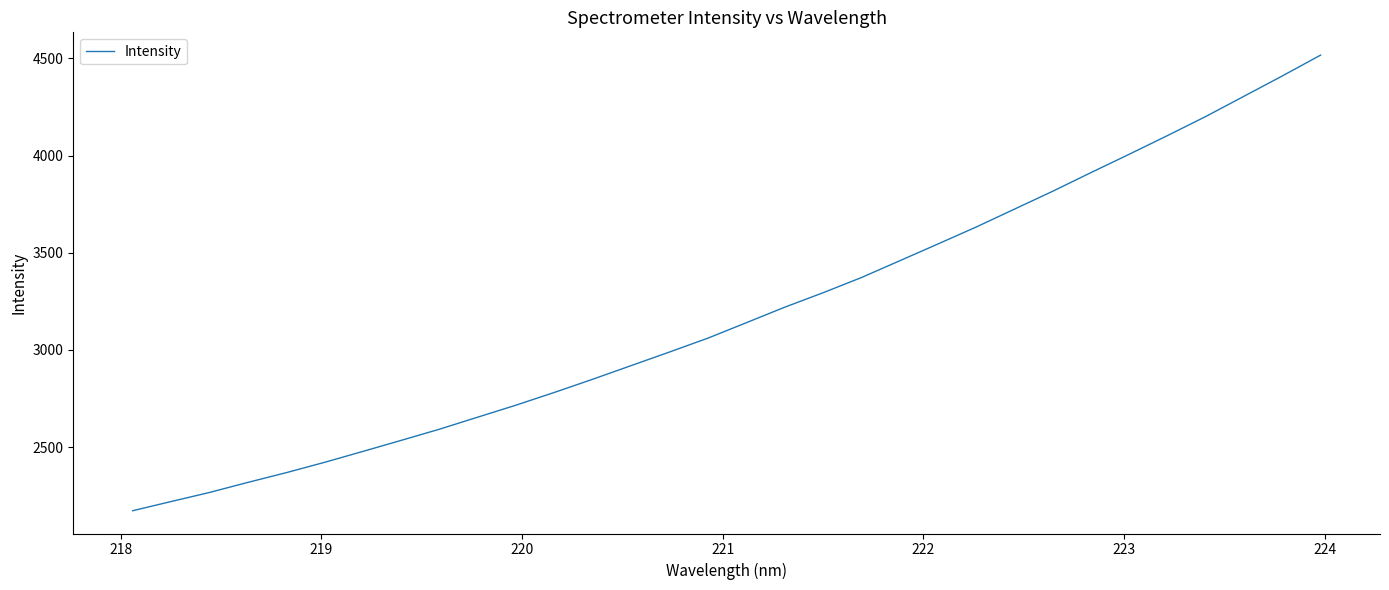

What is the greatest value displayed?

4517.4